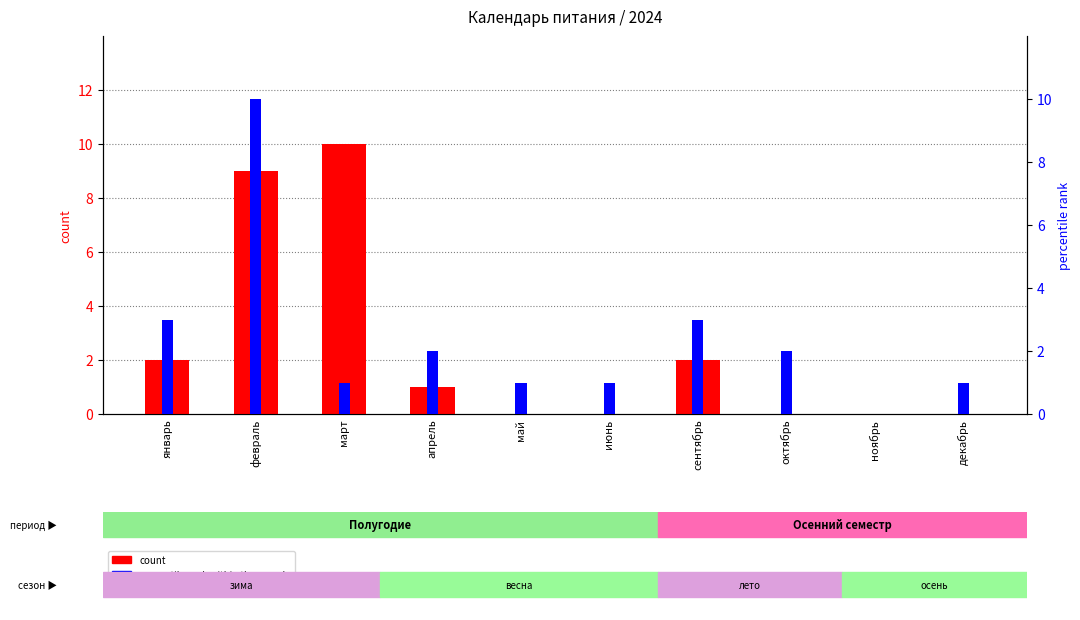

Between сентябрь and ноябрь, which is larger?

сентябрь